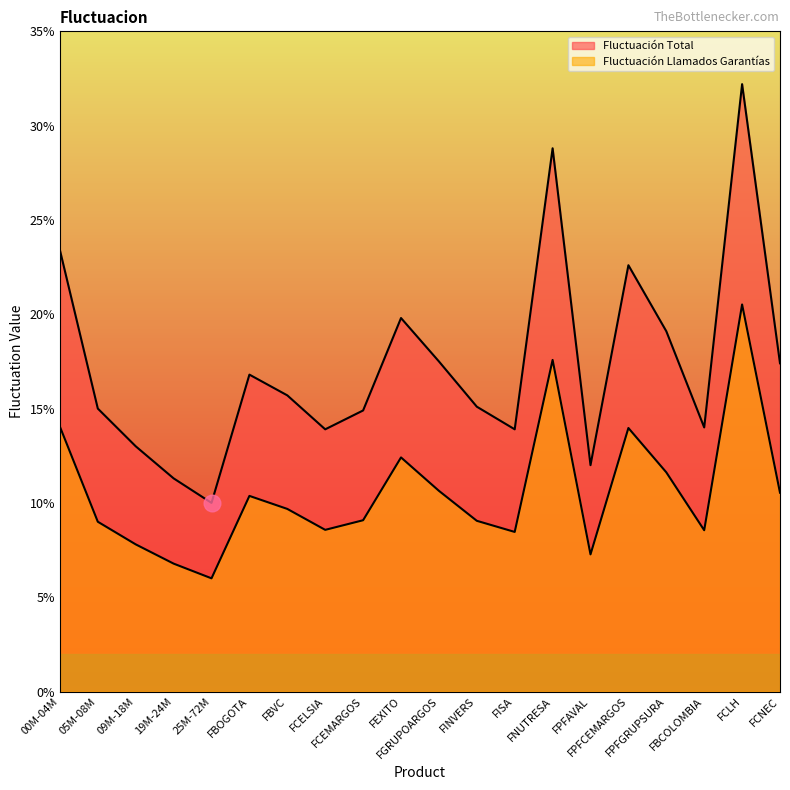

Count the number of categories in the chart.

20